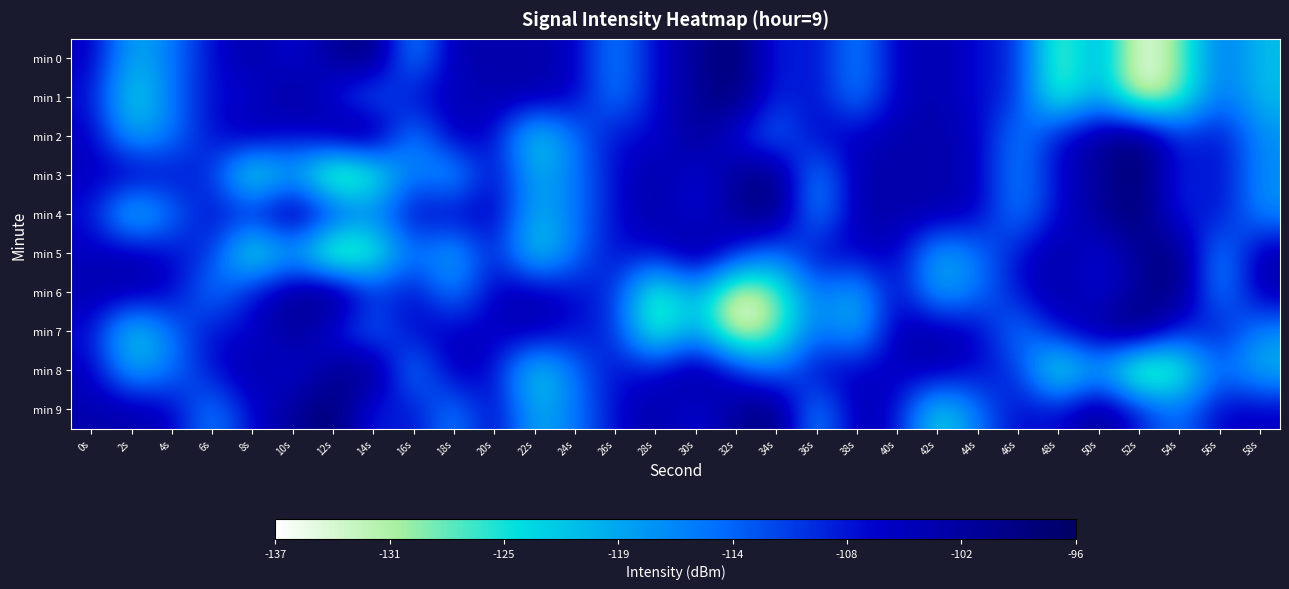

Which has a higher value, 30s or 16s?

30s